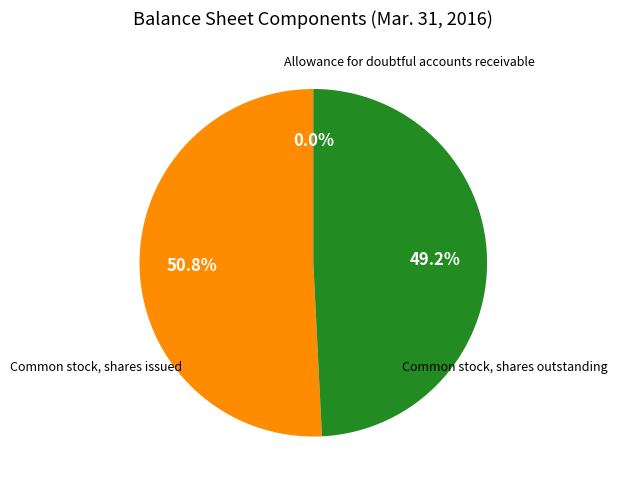

Is there a majority slice in this chart?

Yes